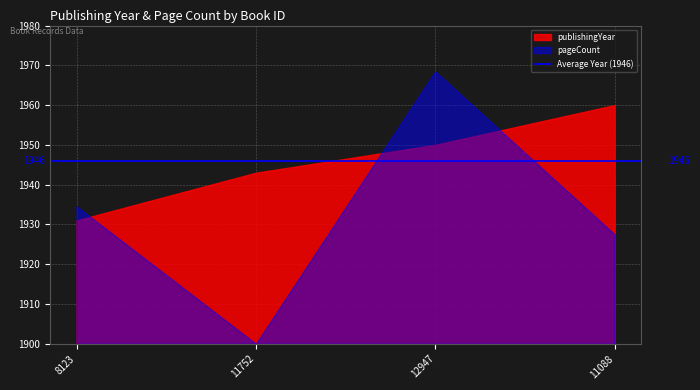

Rank the series by their maximum value, from highest to lowest.

pageCount, publishingYear